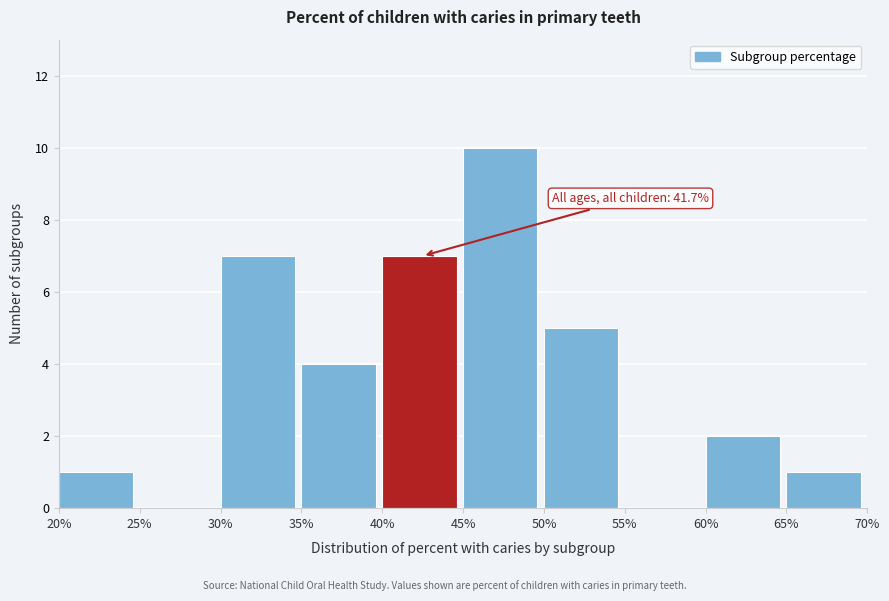

Which range on the x-axis has the tallest bar?

45% to 50%